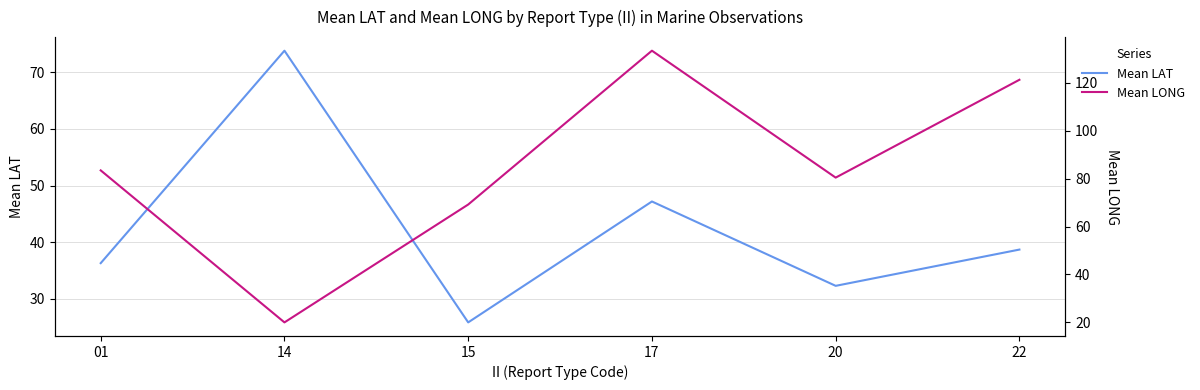

Where do Mean LAT and Mean LONG first cross each other?

01 and 14